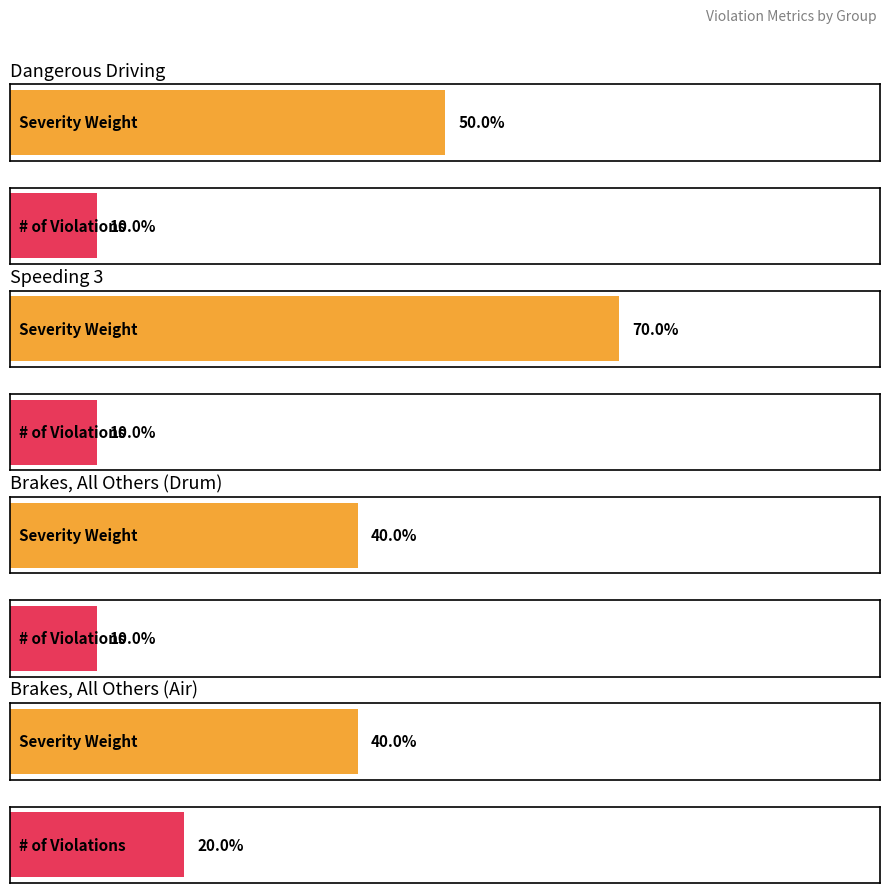

How many values in the # of Violations series exceed 1?

1